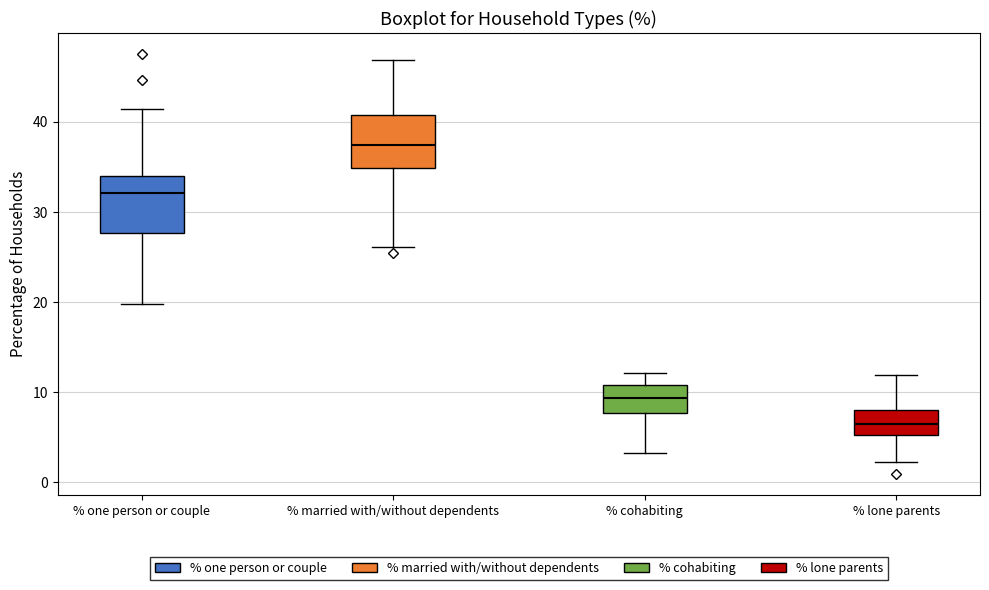

Reading left to right, transcribe this box plot: for each box, give where its median line is, the range the box spans, and where its two whiskers end, as read against the y-axis. The values are not printed on the chart, so give them approximately, as read against the axis.

% one person or couple: median 32, box 28 to 34, whiskers 20 to 41
% married with/without dependents: median 37, box 35 to 41, whiskers 26 to 47
% cohabiting: median 9, box 8 to 11, whiskers 3 to 12
% lone parents: median 7, box 5 to 8, whiskers 2 to 12